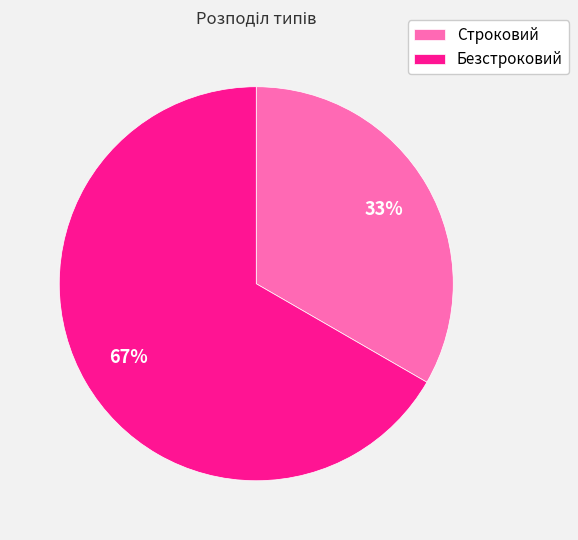

To the nearest percent, what is the average slice percentage?

50%